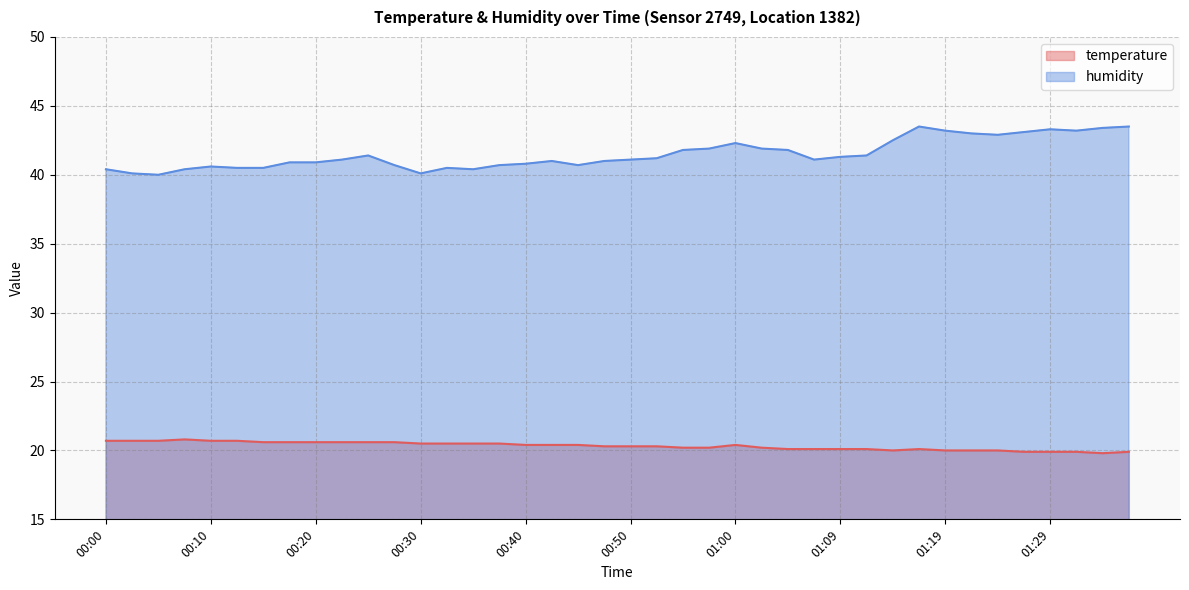

The temperature series shows 20.6 at 00:25. True or false?

True